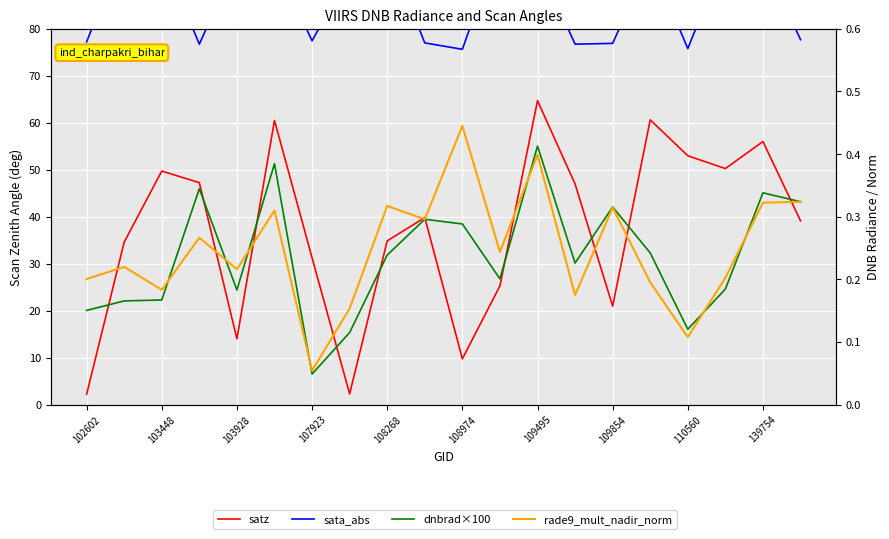

At which label does satz reach its minimum?

102602